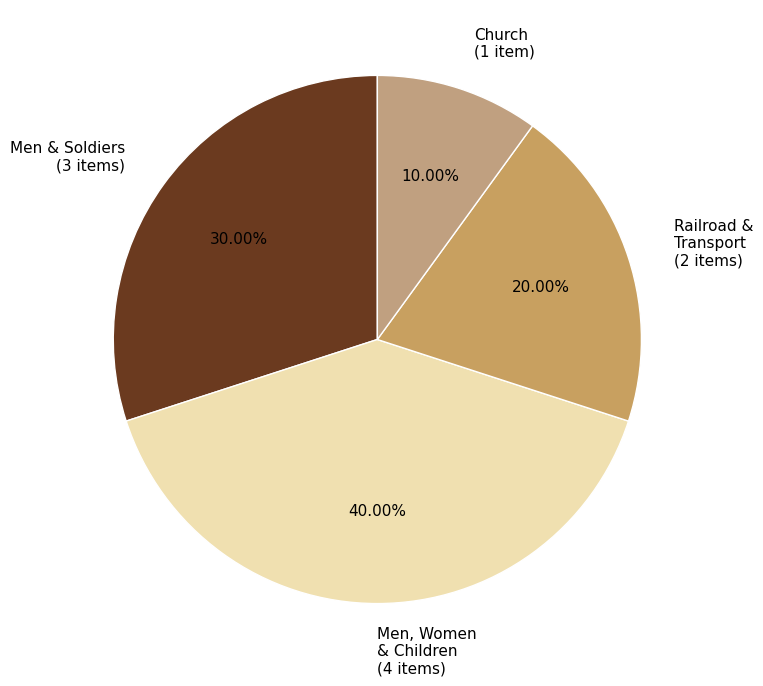

Is there any slice that represents more than half of the pie?

No